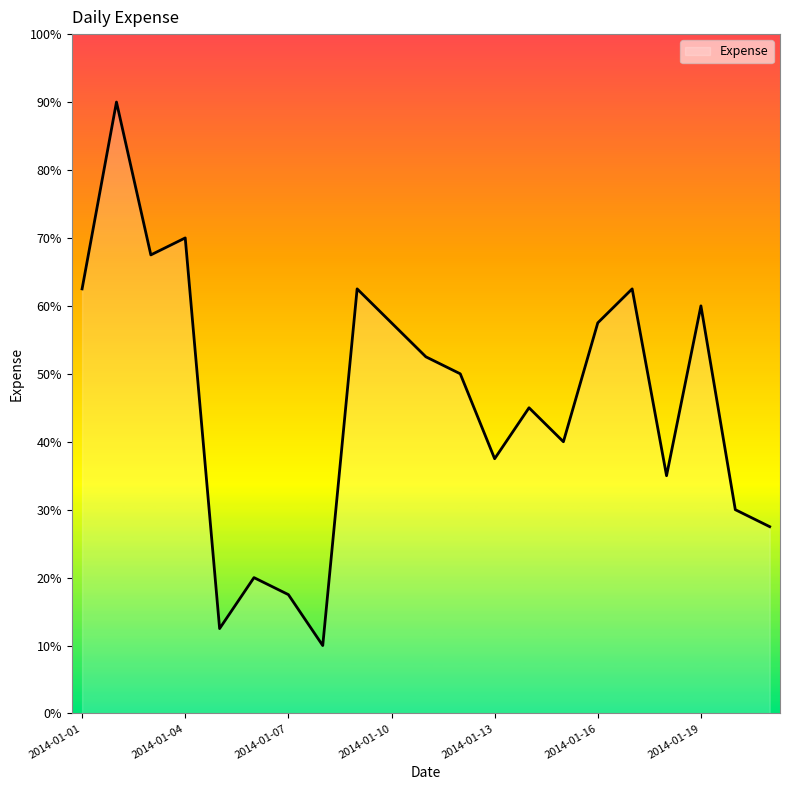

Does the chart display data point markers on the line(s)?

No